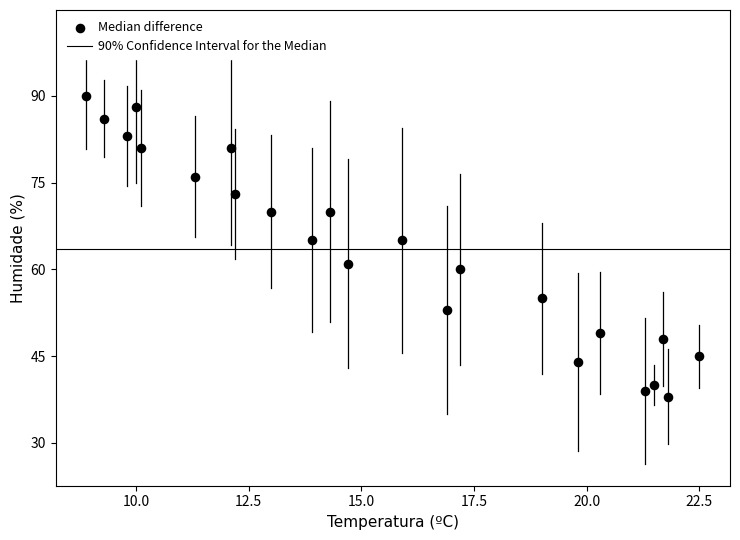

What is the range of Y values (max minus min)?

52